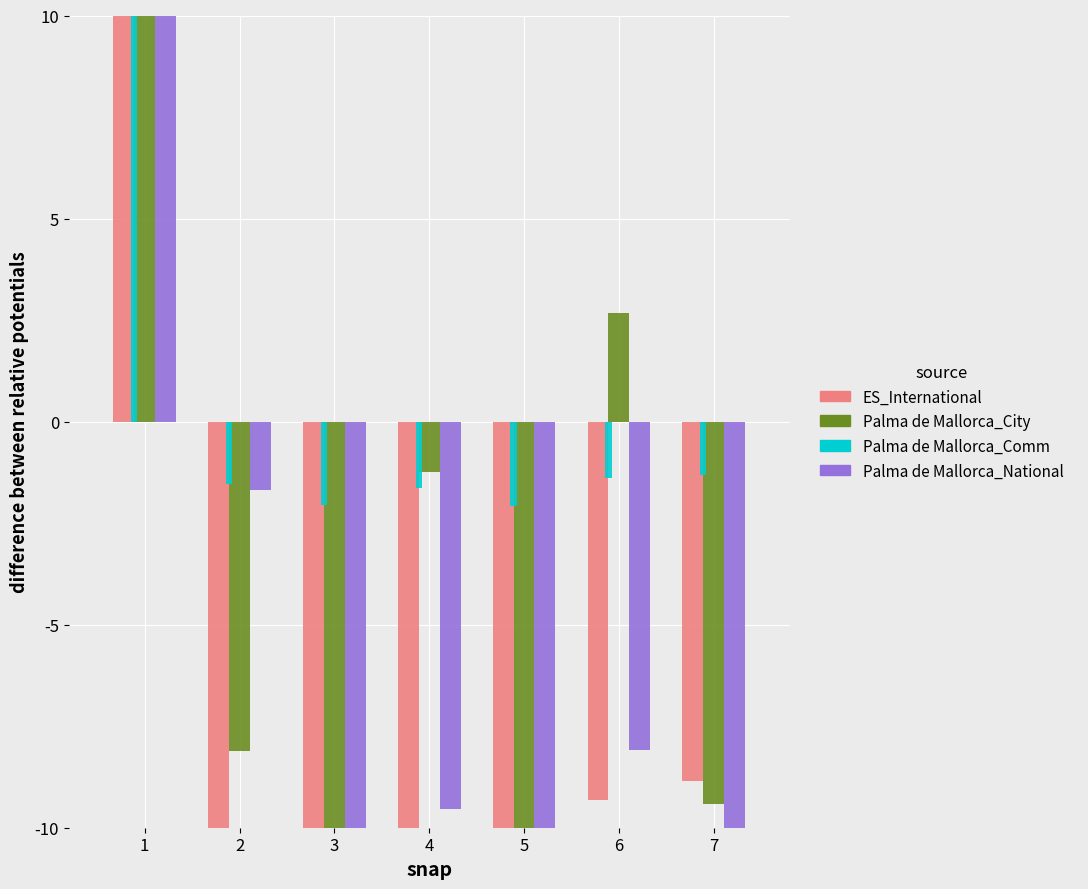

Which series has the largest range (max minus min)?

This Area